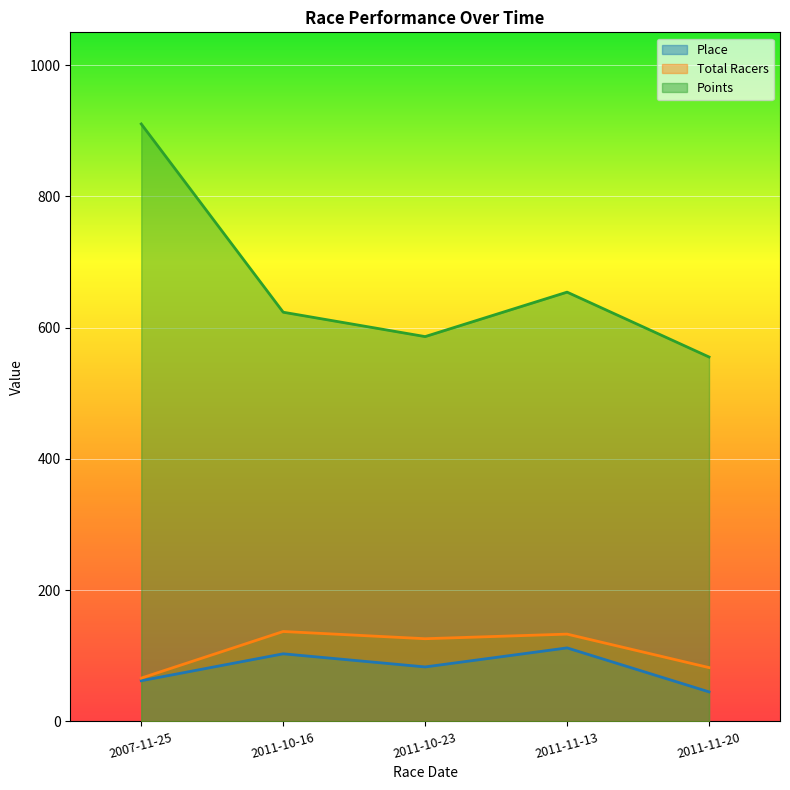

True or false: Place has a value of 83.0 at 2011-10-23.

True